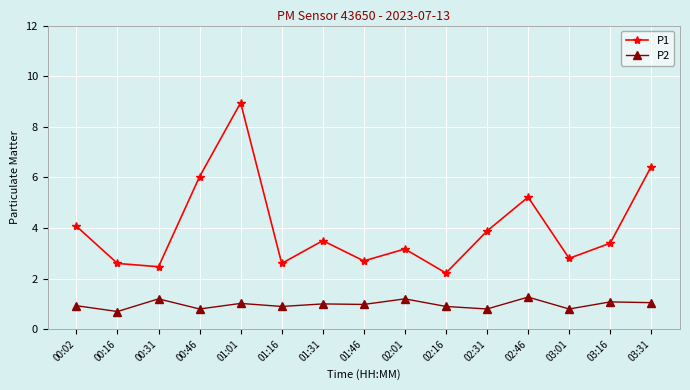

List the series in order of their peak value, lowest first.

P2, P1